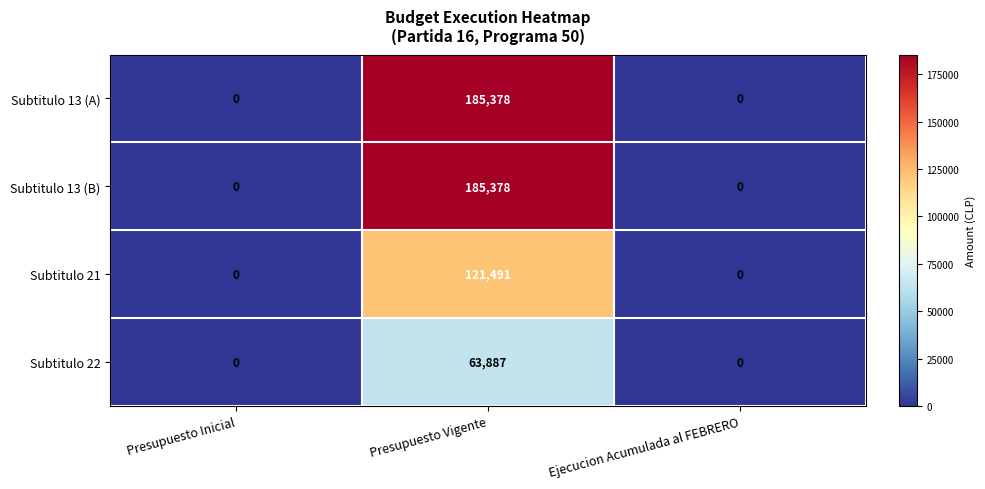

True or false: Subtitulo 22 has a value of 105122 at Presupuesto Vigente.

False